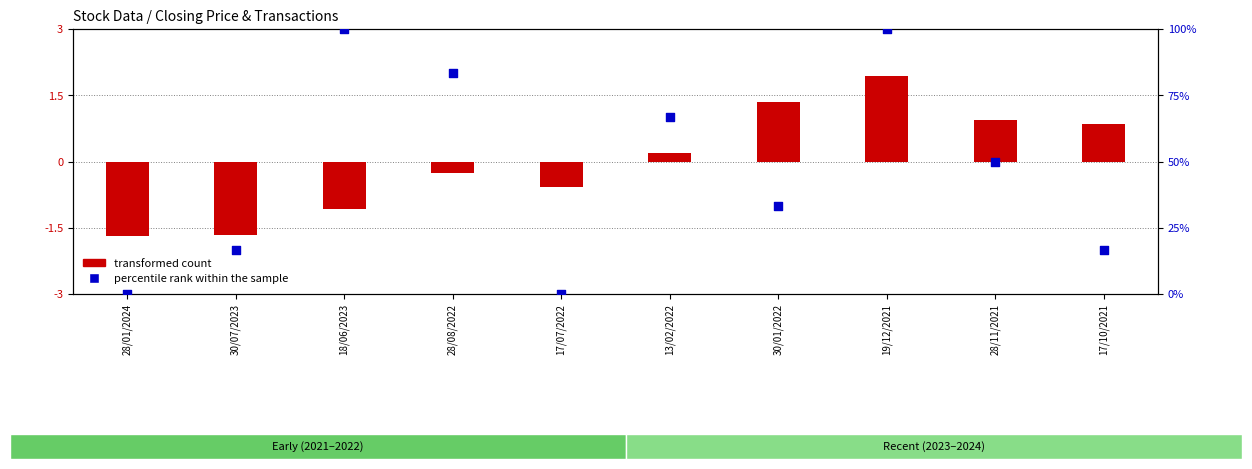

At how many categories does at least one series exceed 98?

2